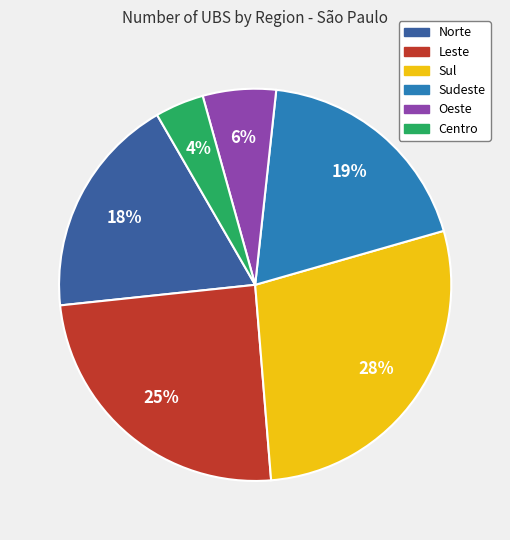

True or false: Oeste accounts for 1% of the total.

False